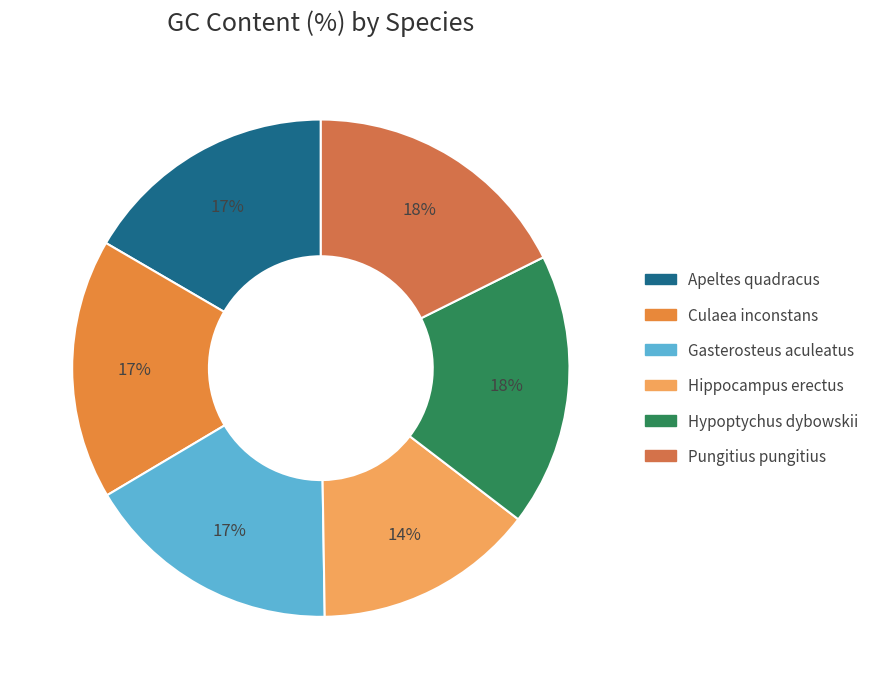

Does Hippocampus erectus represent more than half of the total?

No